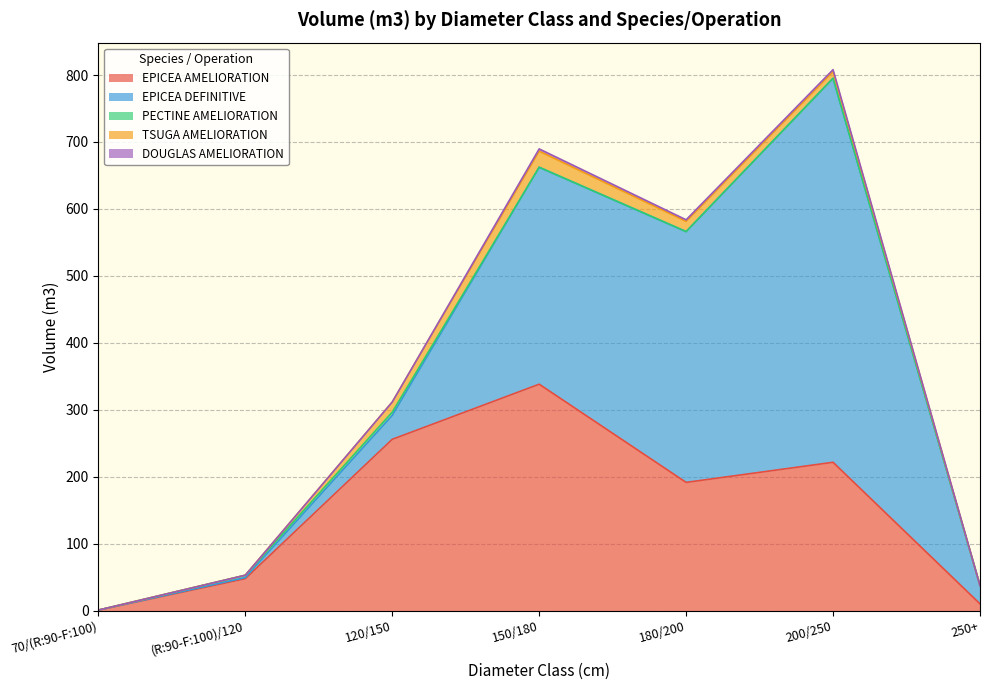

What is the total value across all series at (R:90-F:100)/120?

52.8